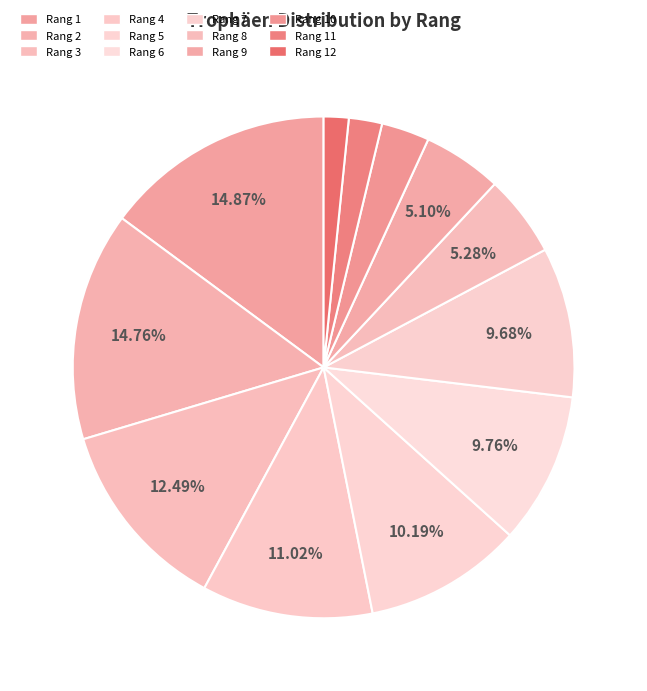

Is there a majority slice in this chart?

No